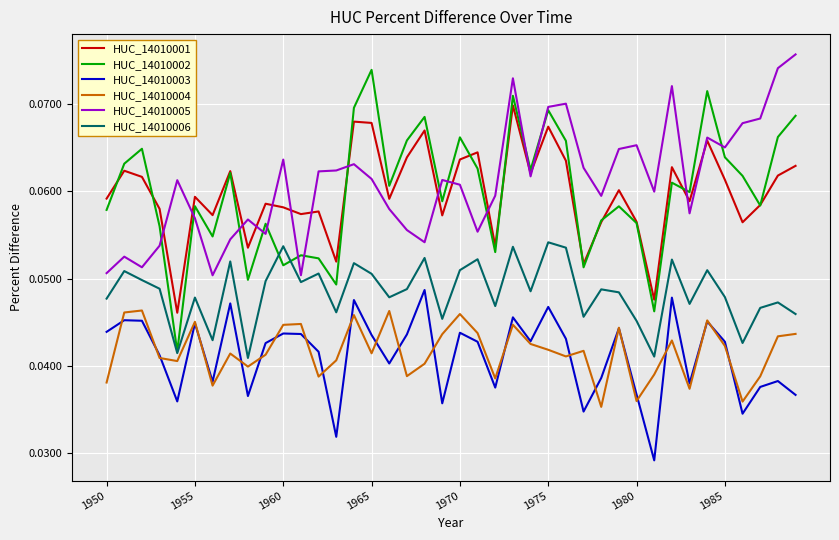

True or false: HUC_14010004 and HUC_14010001 intersect in this chart.

False